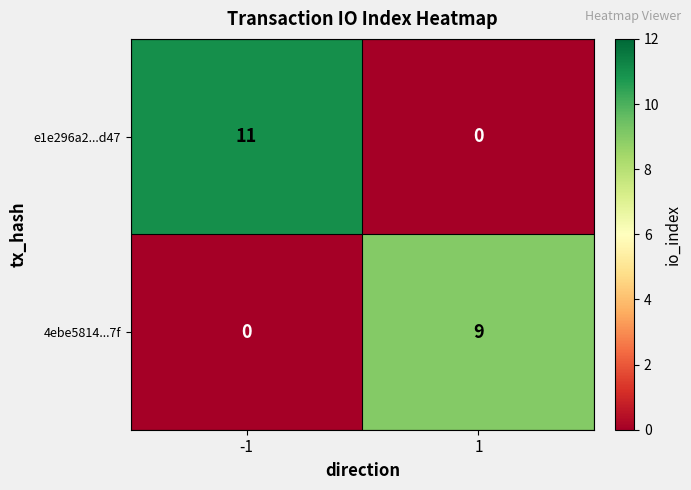

How many categories are shown in the chart?

2